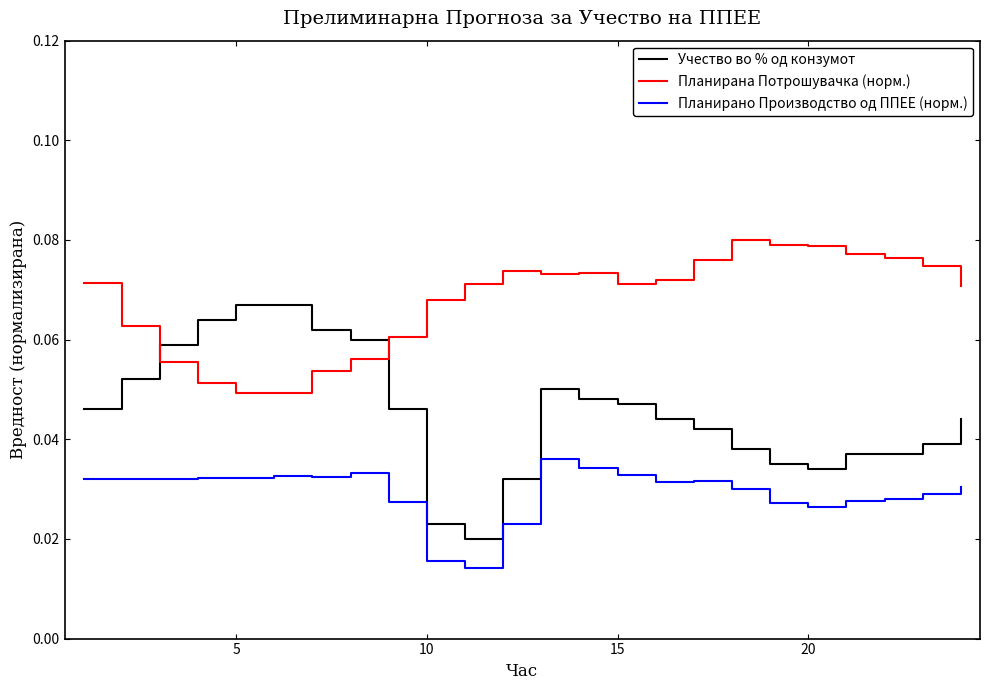

True or false: Планирано Производство од ППЕЕ (норм.) and Учество во % од конзумот cross at least once.

False